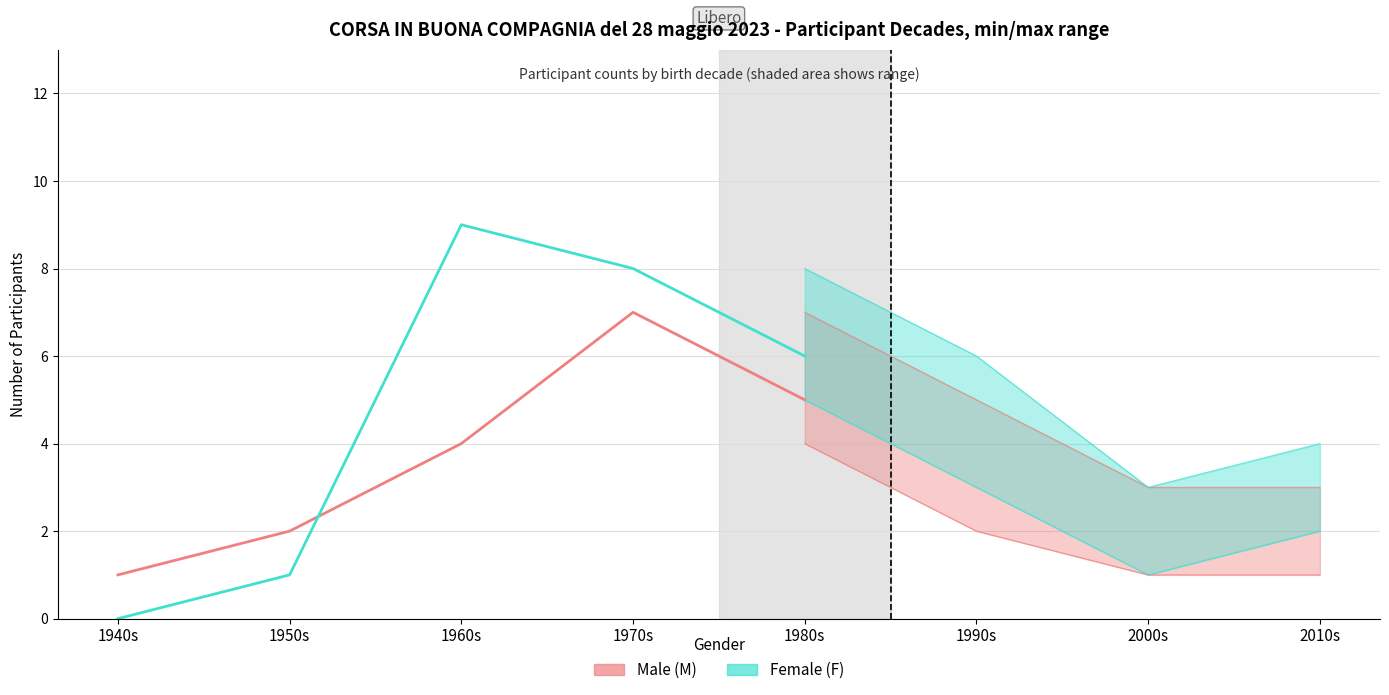

What is the spread (max minus min) of values at 1960s?

5